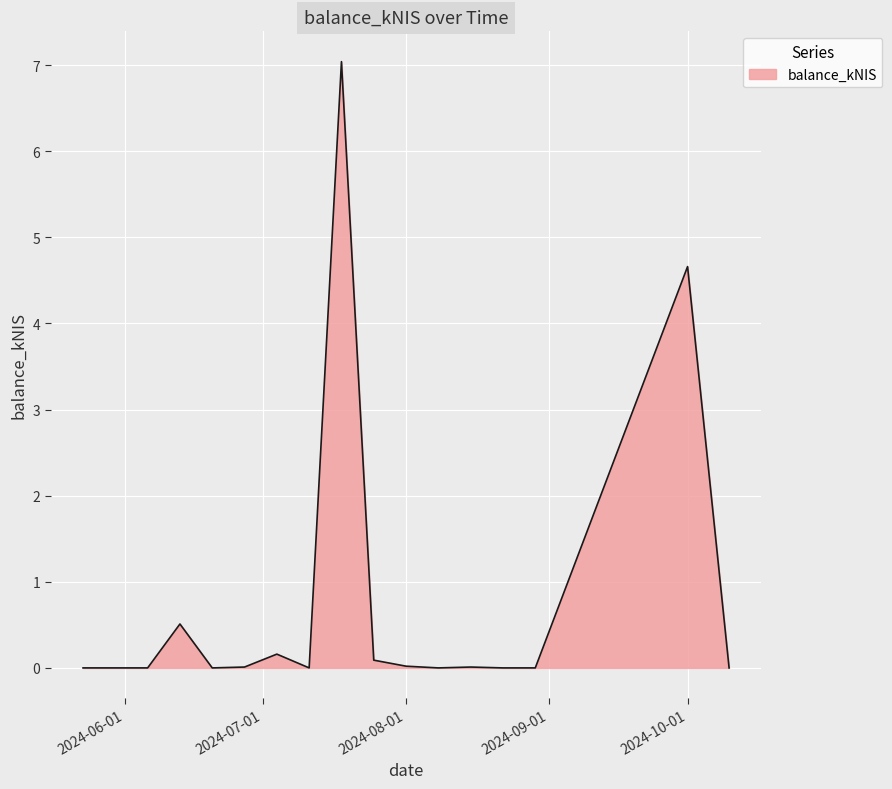

What is the greatest value displayed?

7.0